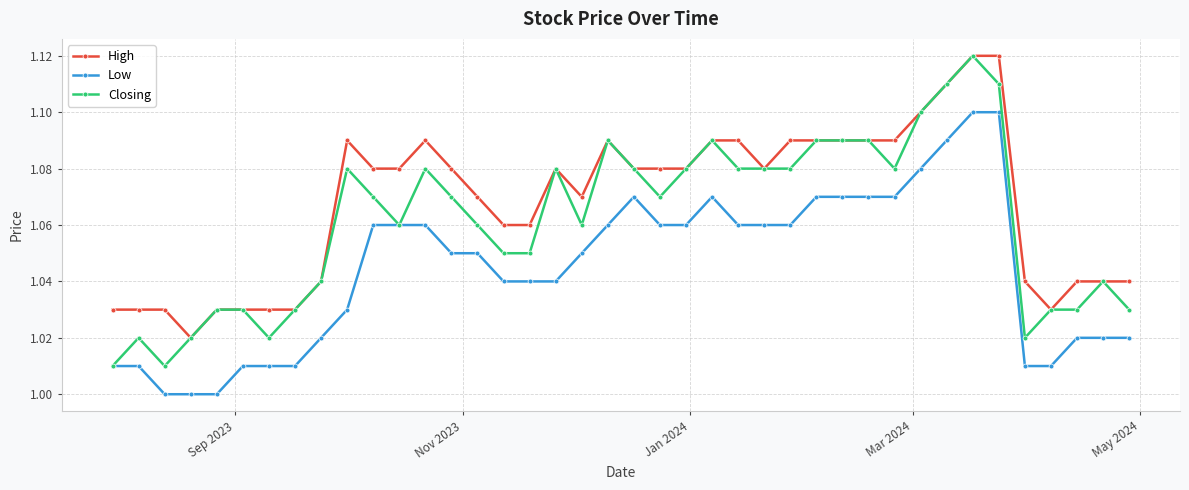

Rank the series by their average value, from lowest to highest.

Low, Closing, High